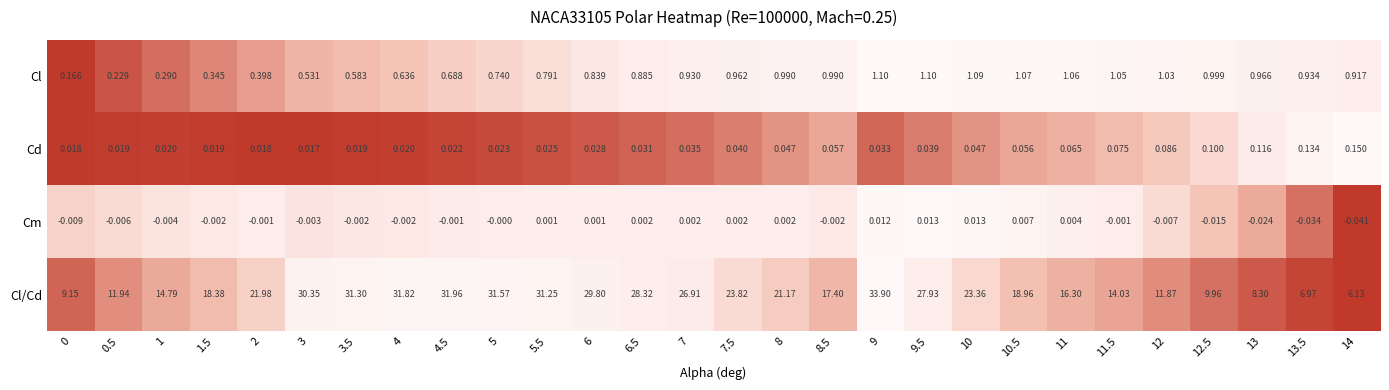

List the series in order of their peak value, lowest first.

Cm, Cd, Cl, Cl/Cd